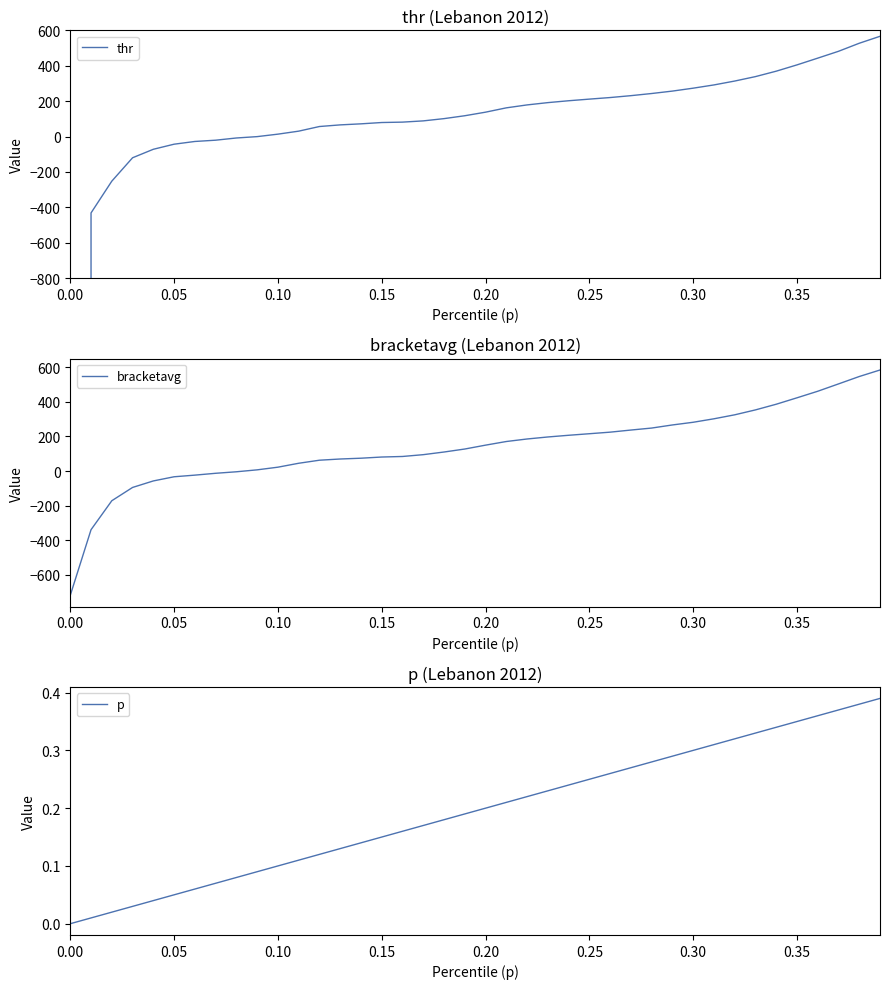

Count the number of data series in this chart.

3